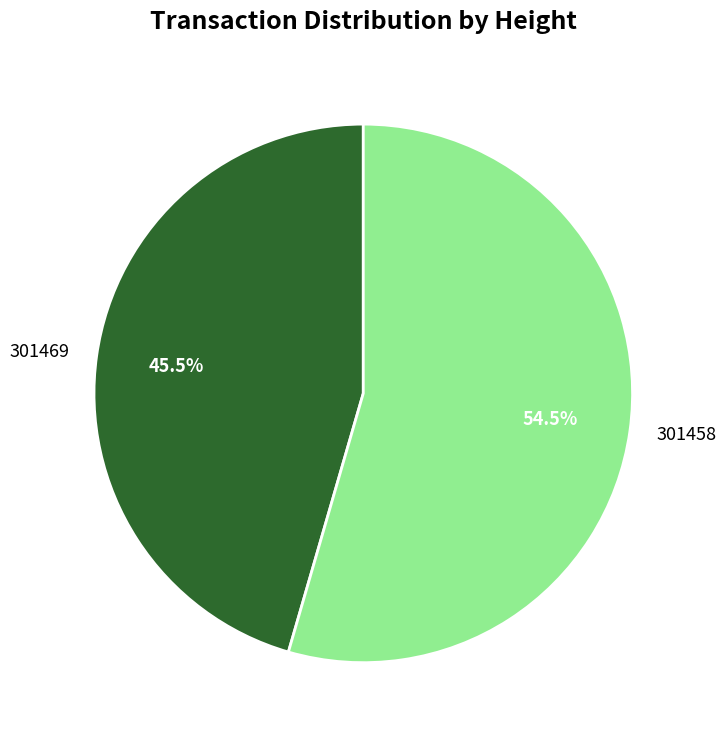

To the nearest percent, what is the average slice percentage?

50%